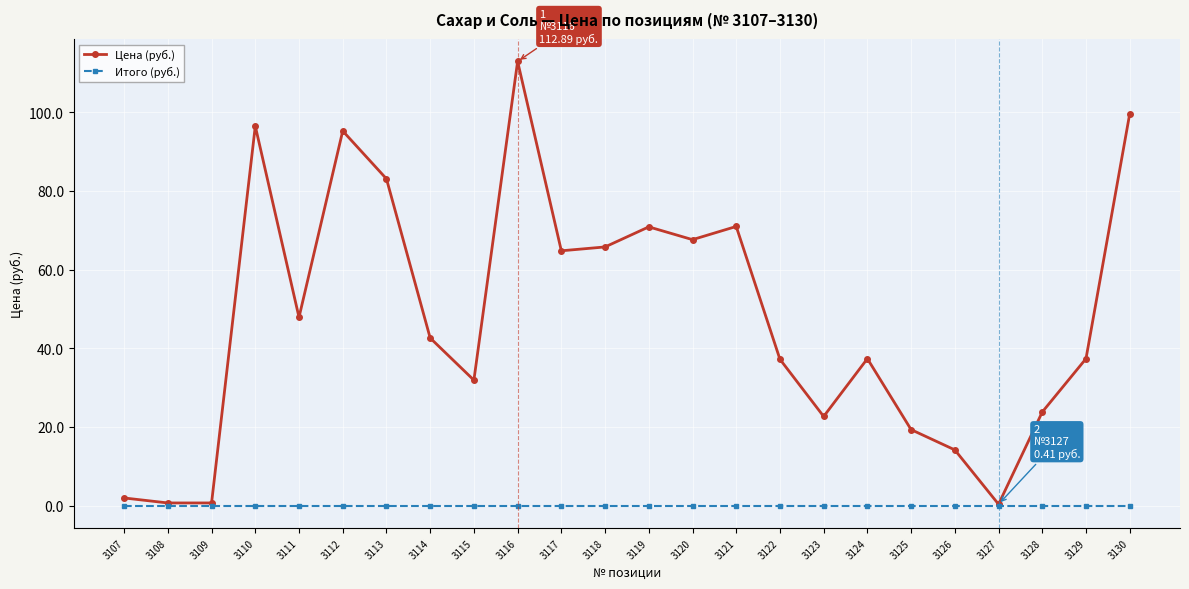

What is the sum of all Цена (руб.) values?

1145.8